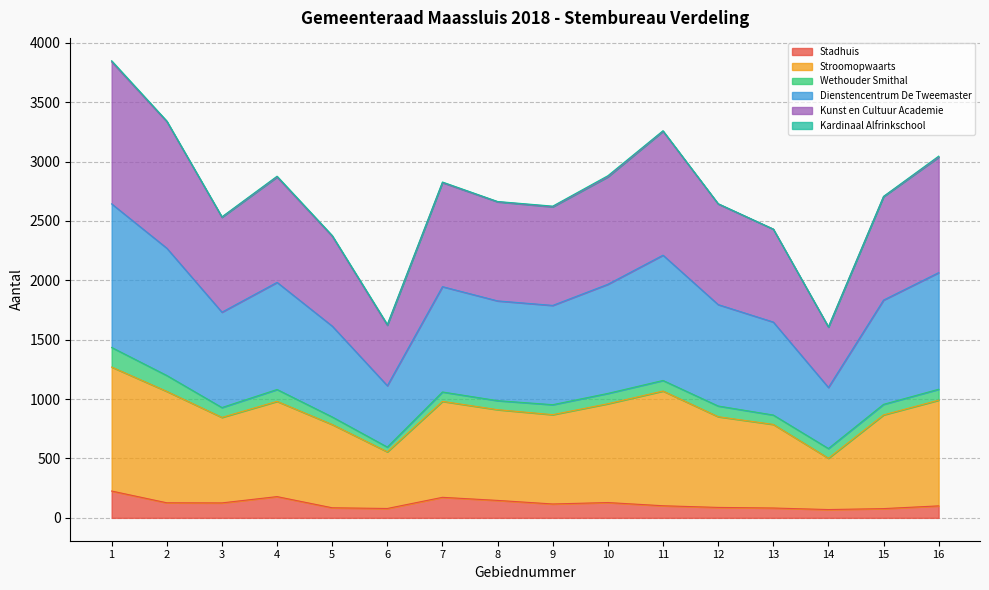

Count the number of categories in the chart.

16